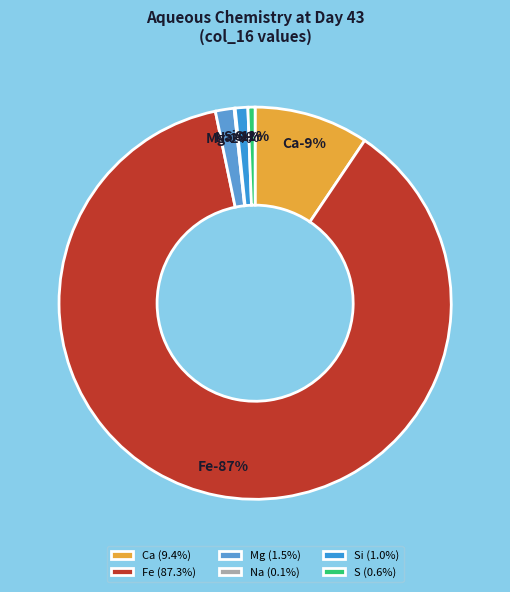

Which category accounts for the majority?

Fe